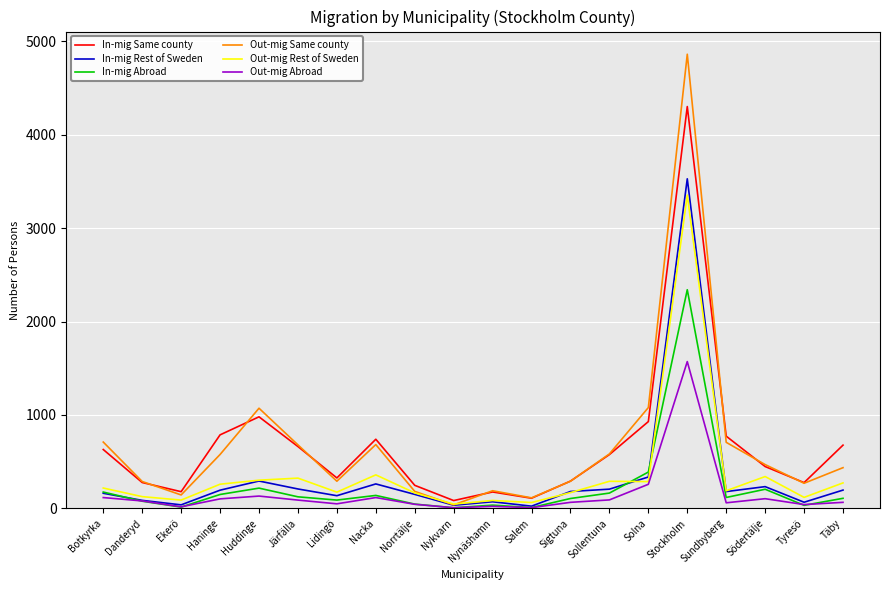

What is the difference between the maximum and minimum values in the Out-mig Abroad series?

1564